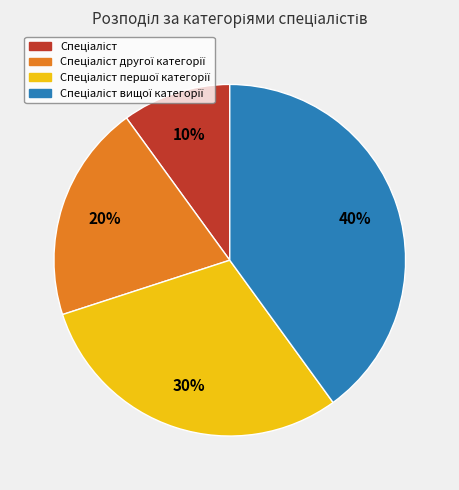

To the nearest percent, what is the difference between the largest and smallest slice percentages?

30%